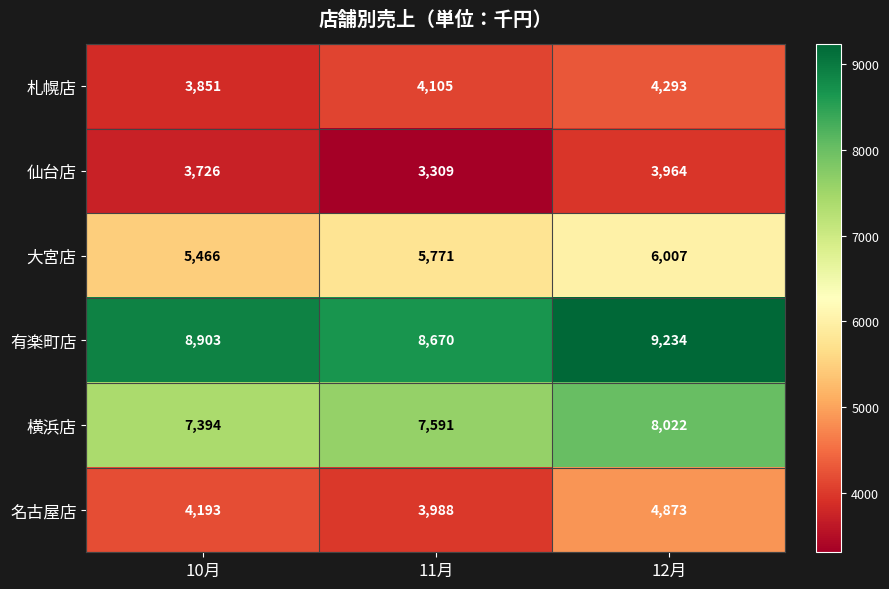

Reading left to right, transcribe all the data shown in this chart.

札幌店: 3851	4105	4293
仙台店: 3726	3309	3964
大宮店: 5466	5771	6007
有楽町店: 8903	8670	9234
横浜店: 7394	7591	8022
名古屋店: 4193	3988	4873